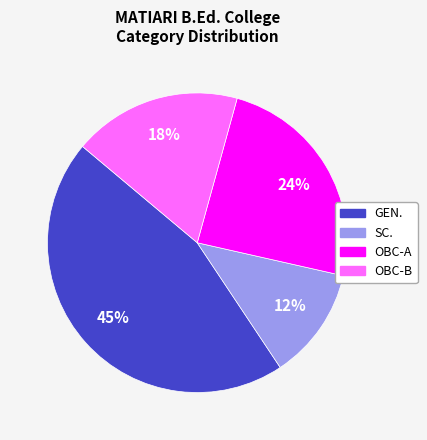

To the nearest percent, what is the difference between the largest and smallest slice percentages?

33%